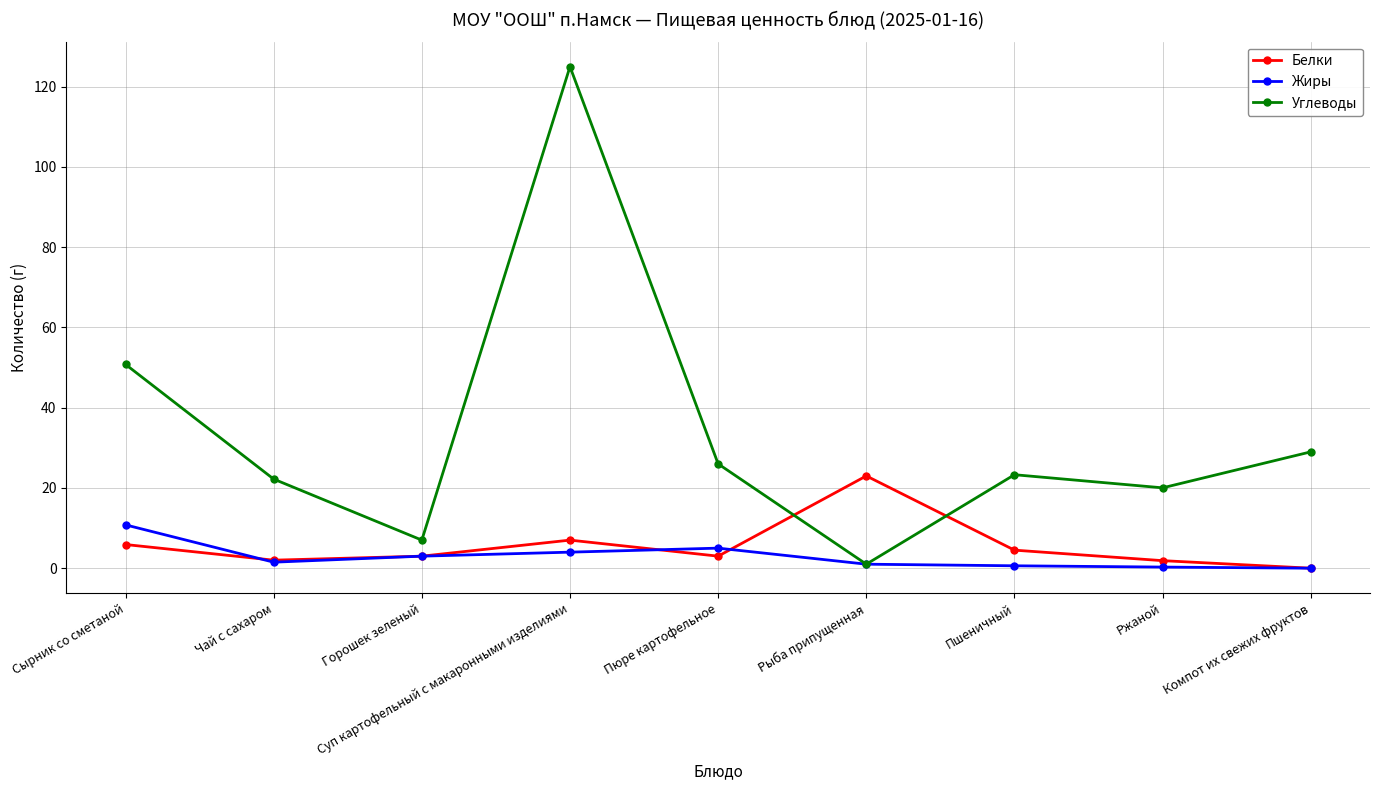

Which series has the largest total across all categories?

Углеводы